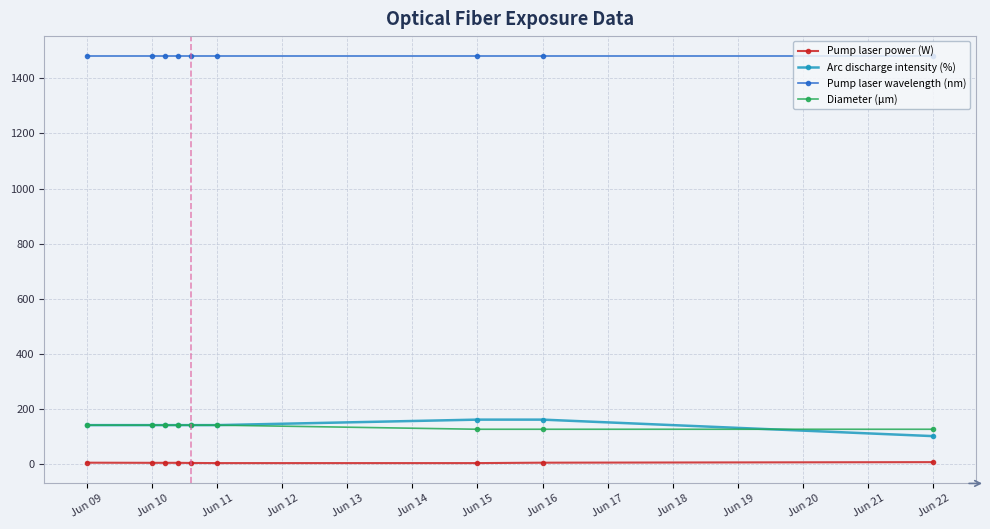

What is the sum of all Arc discharge intensity (%) values?

1260.0